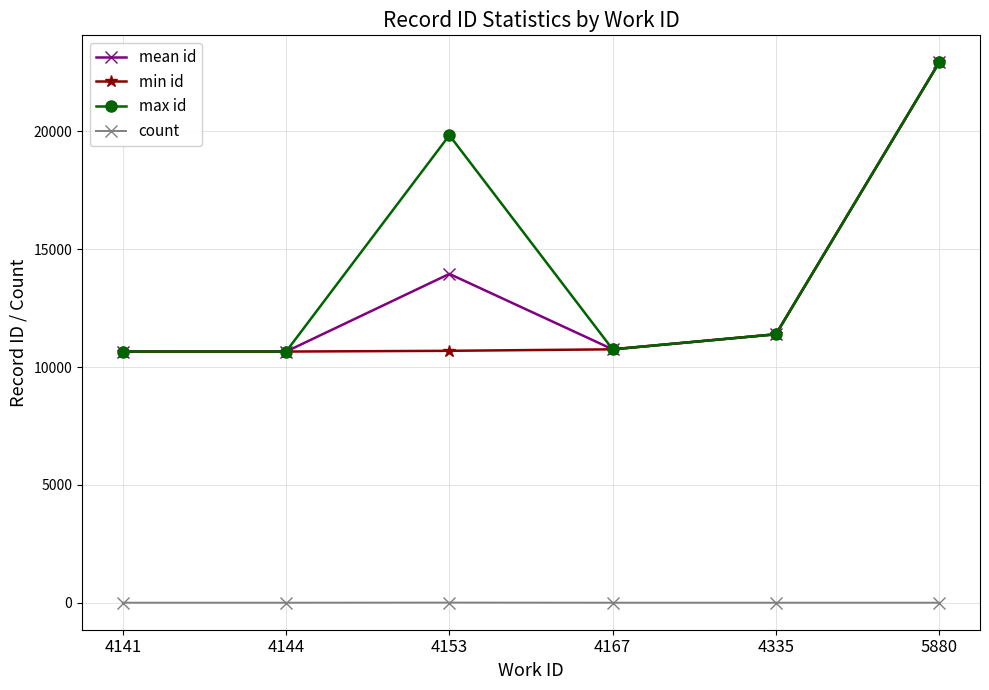

True or false: count and min id cross at least once.

False